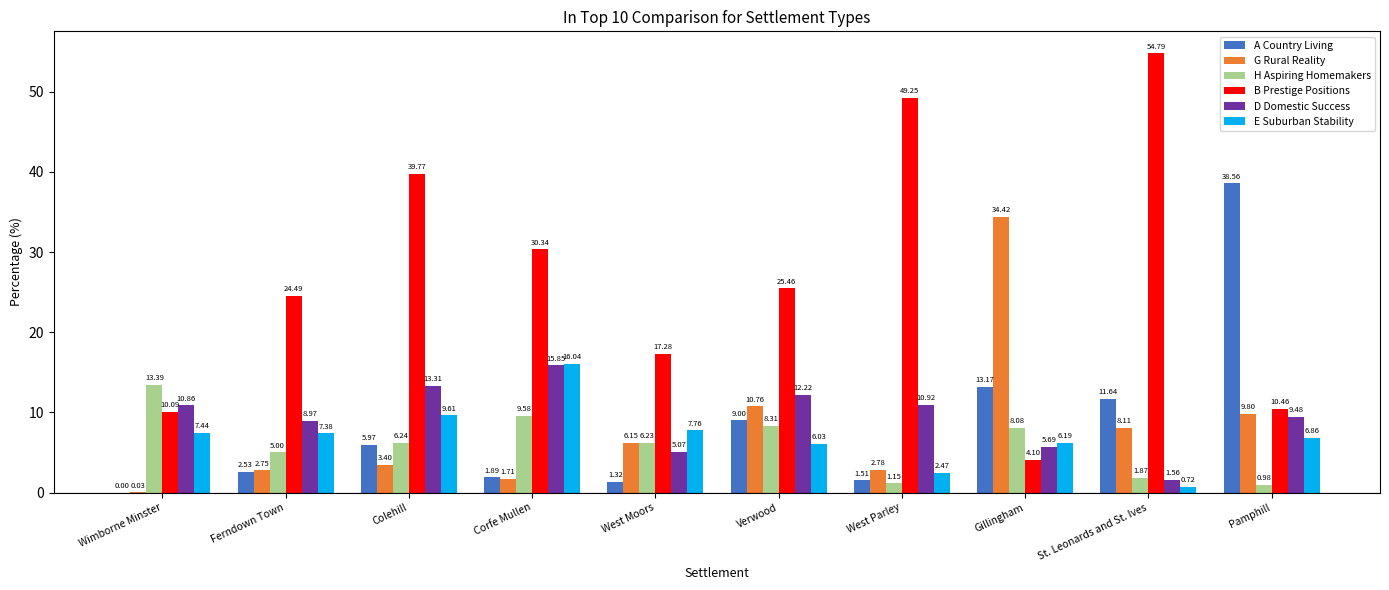

Between Colehill and West Parley, which series saw the biggest shift?

B Prestige Positions